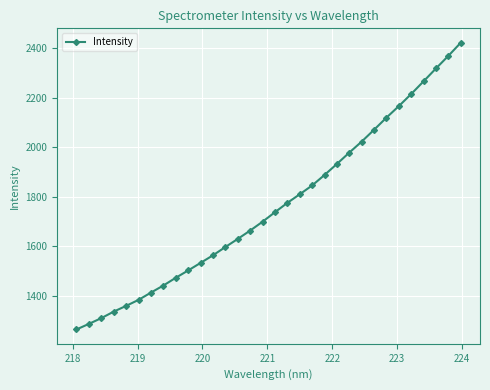

What is the sum of all values?

56410.8